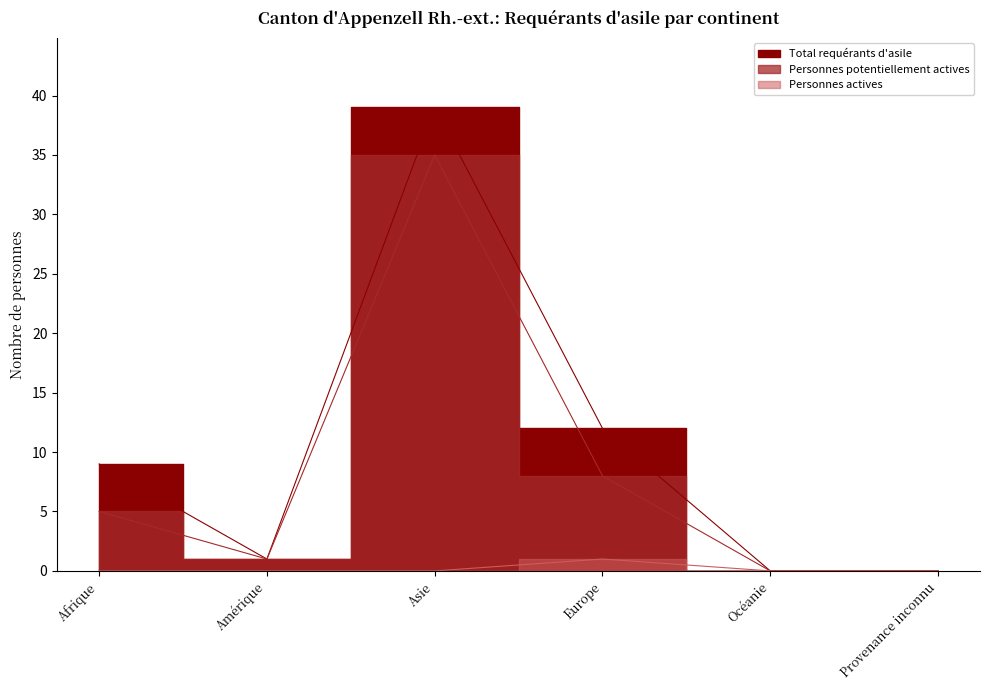

What is the difference between the second highest and second lowest values in the Personnes potentiellement actives series?

8